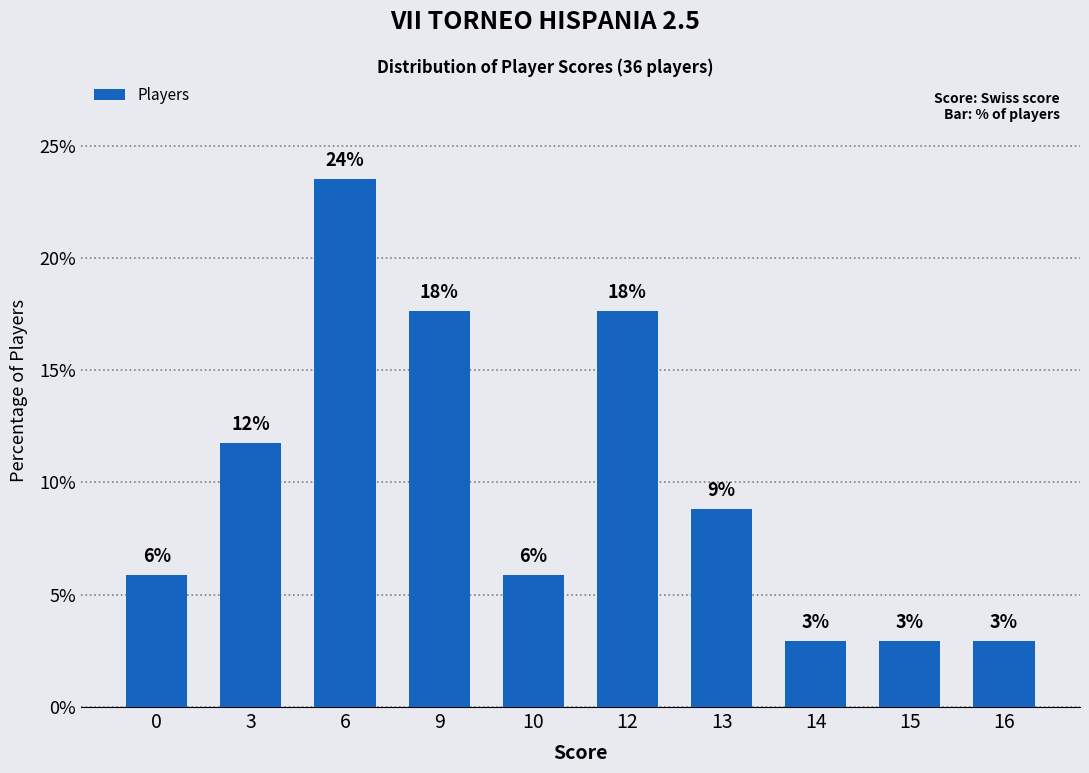

How many values are below 8?

5